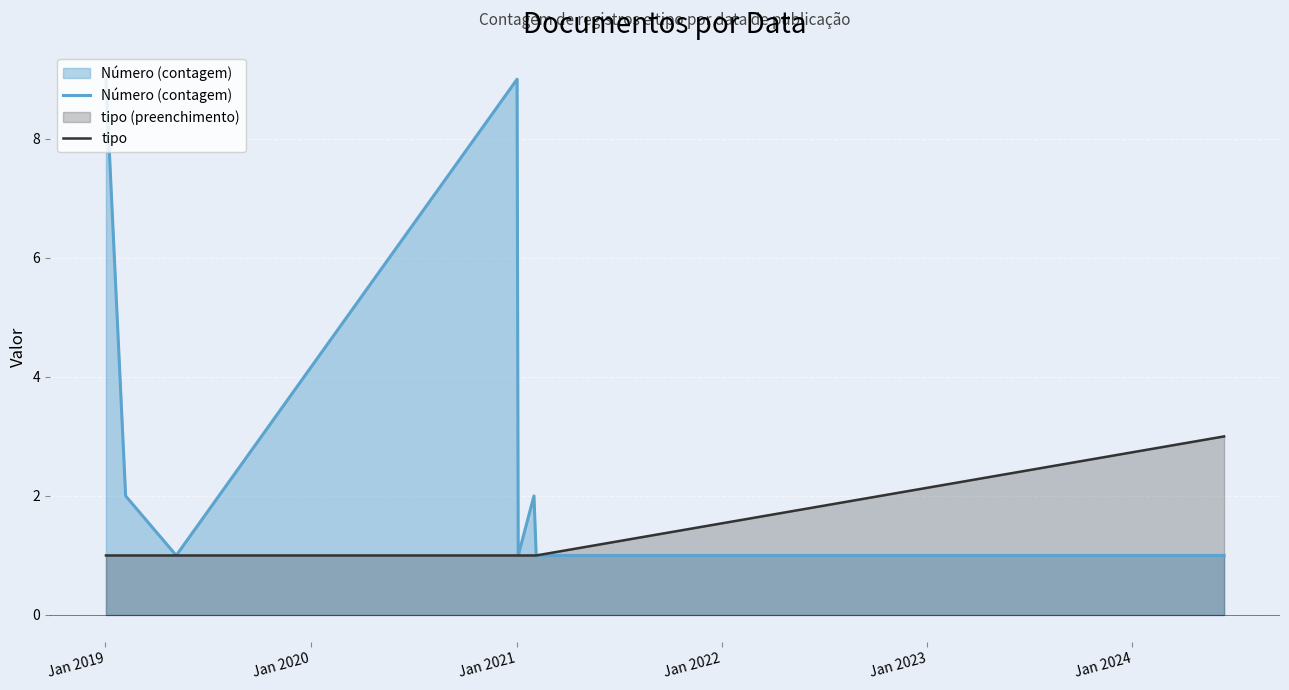

At how many categories does at least one series exceed 2?

3